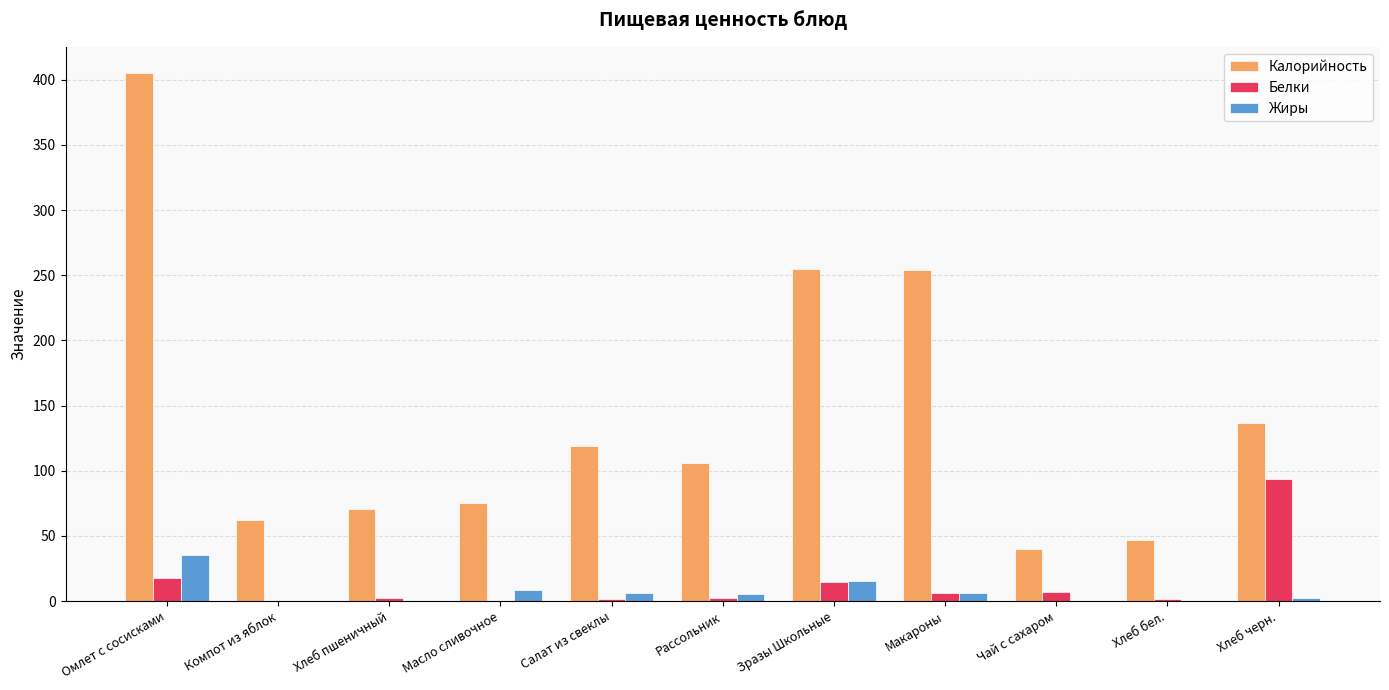

Where does the Жиры series first go above 5?

Омлет с сосисками